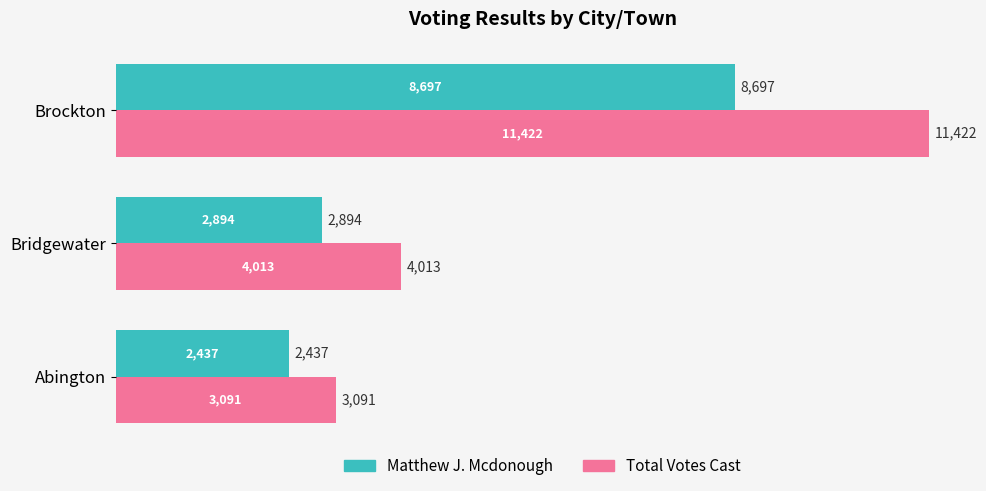

At which category is the sum across all series the highest?

Brockton